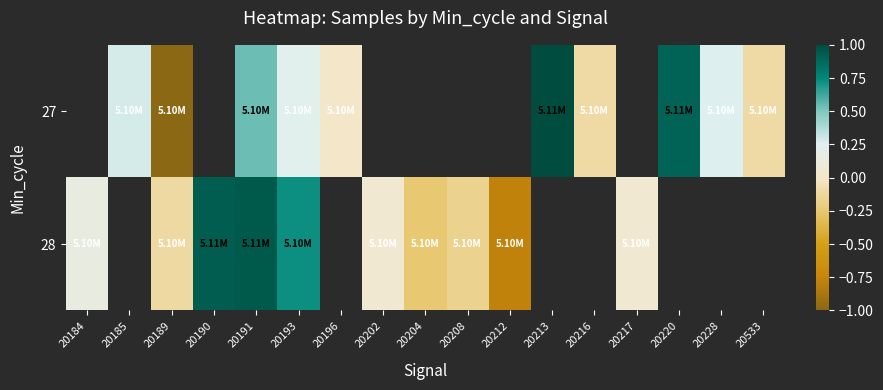

Which label corresponds to the smallest value in the chart?

20189